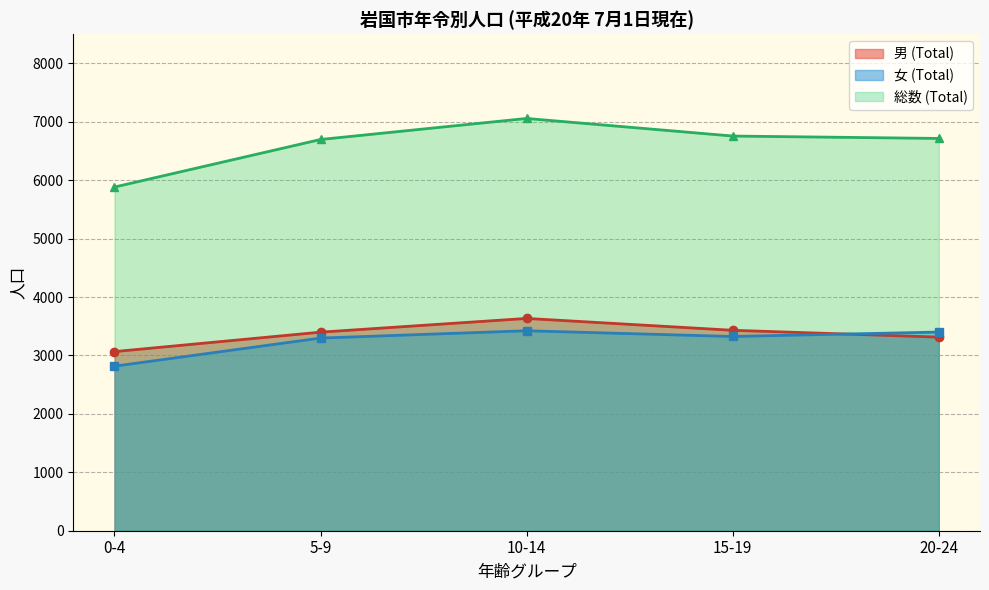

True or false: 総数 (line) and 男 (line) intersect in this chart.

False